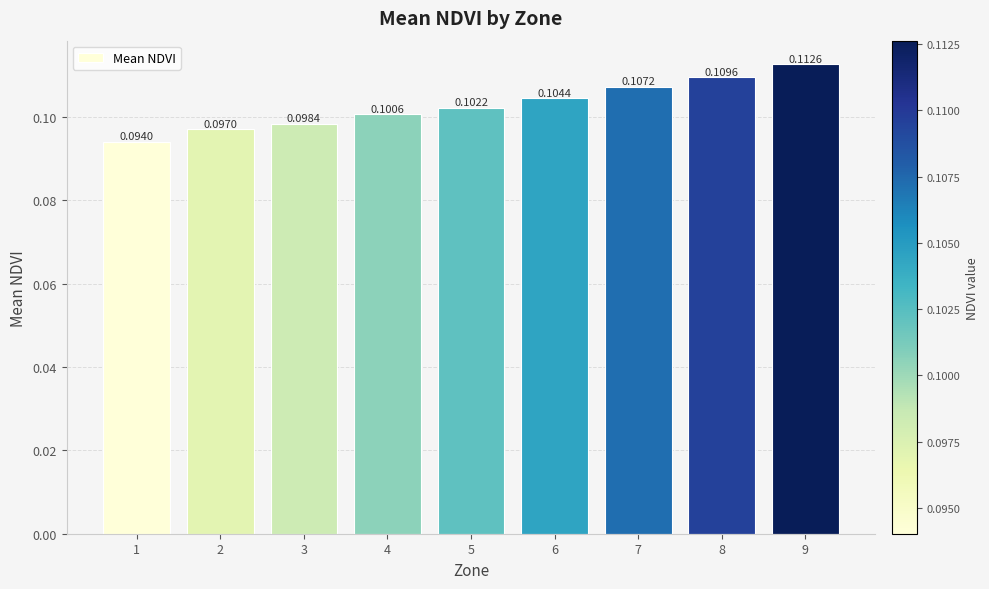

Rank the categories by value from lowest to highest.

1, 2, 3, 4, 5, 6, 7, 8, 9